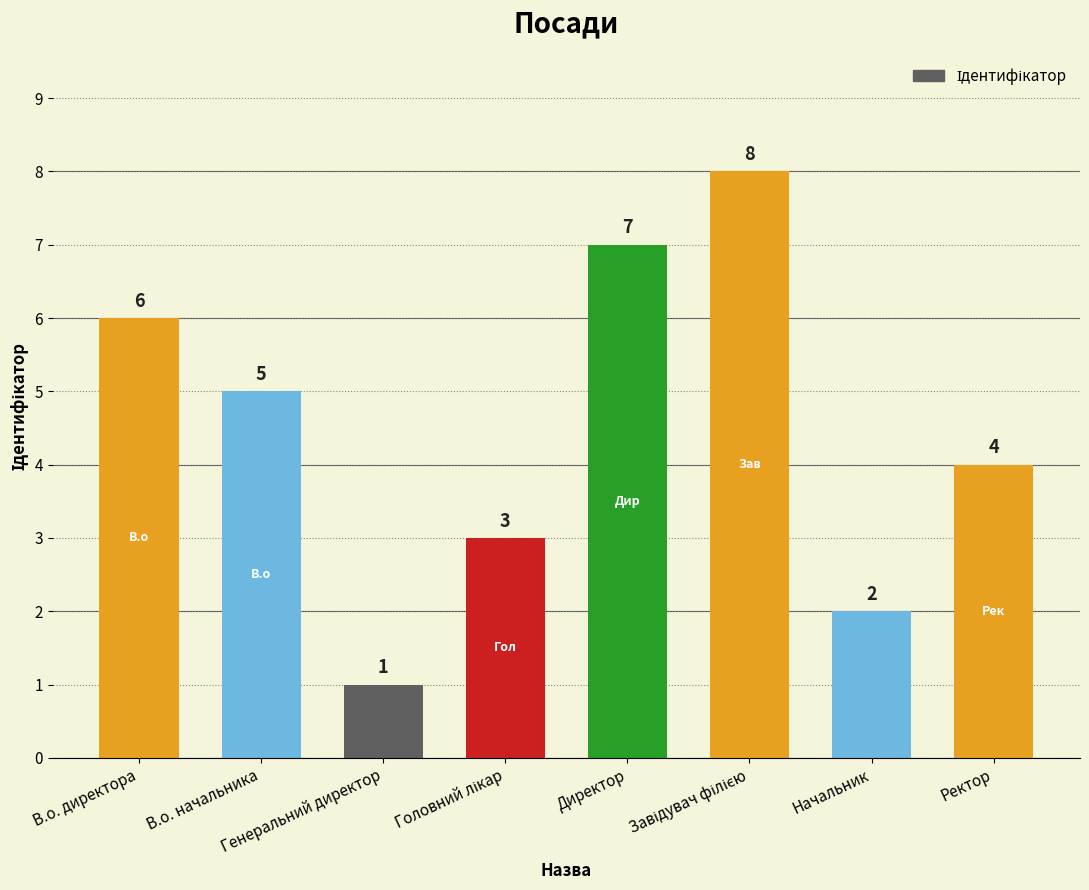

What is the value of the 3rd bar from the left?

1